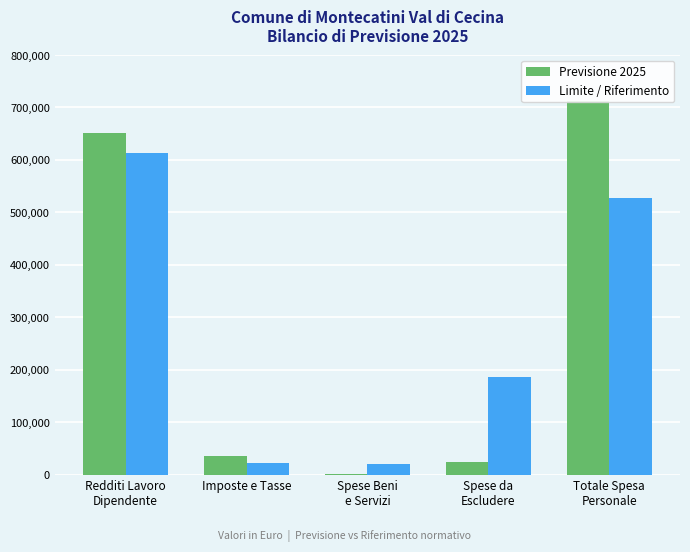

Where is Previsione 2025 nearest to the value 357009?

Redditi Lavoro
Dipendente